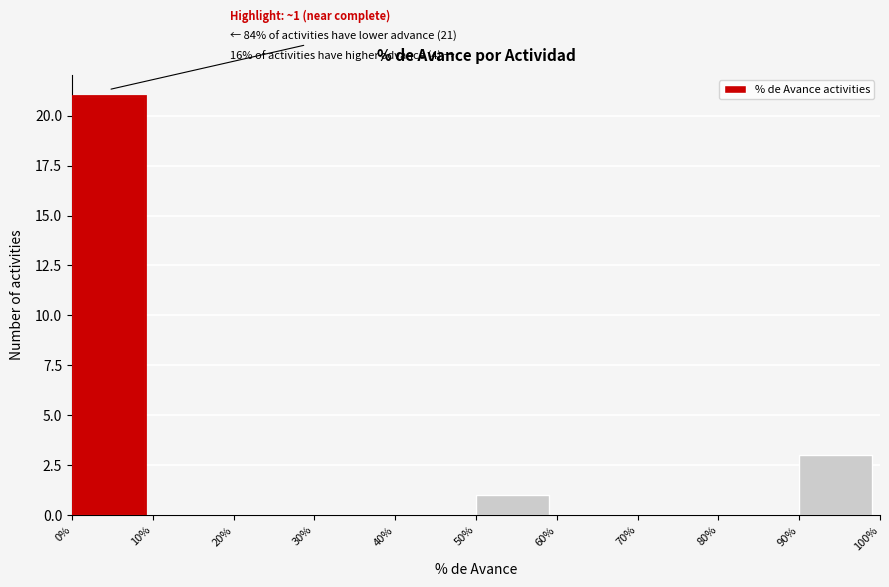

Over which range of the x-axis is the bar tallest?

0% to 10%